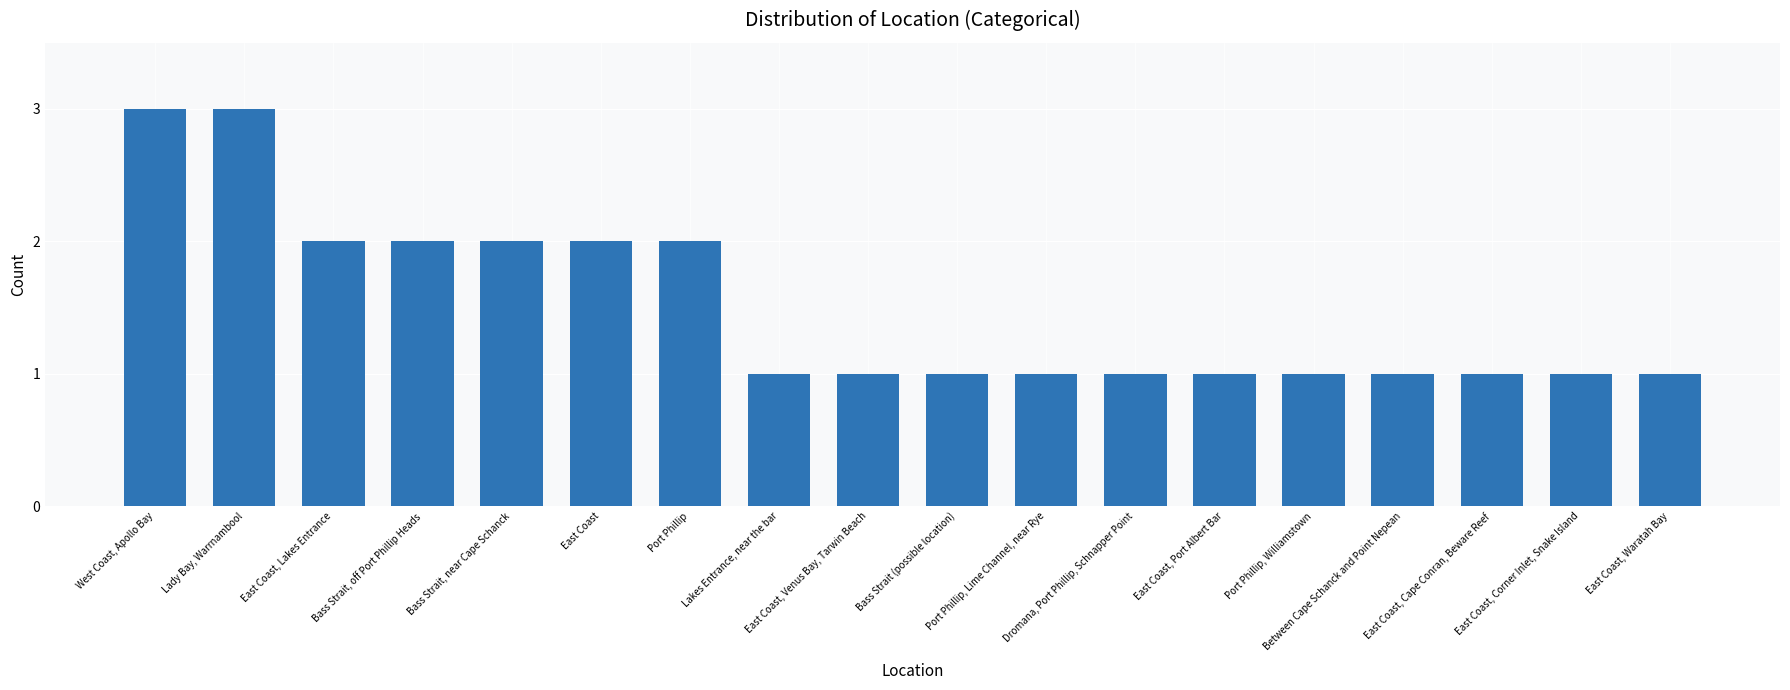

Reading left to right, transcribe all the data shown in this chart.

3	3	2	2	2	2	2	1	1	1	1	1	1	1	1	1	1	1